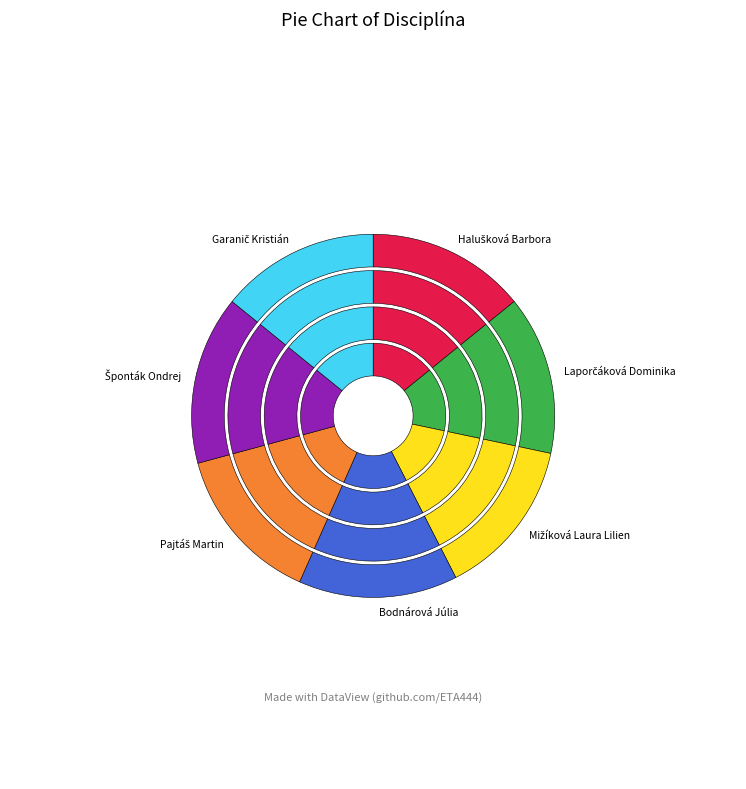

Combined, what portion of the pie is Šponták Ondrej and Pajtáš Martin?

29.2%